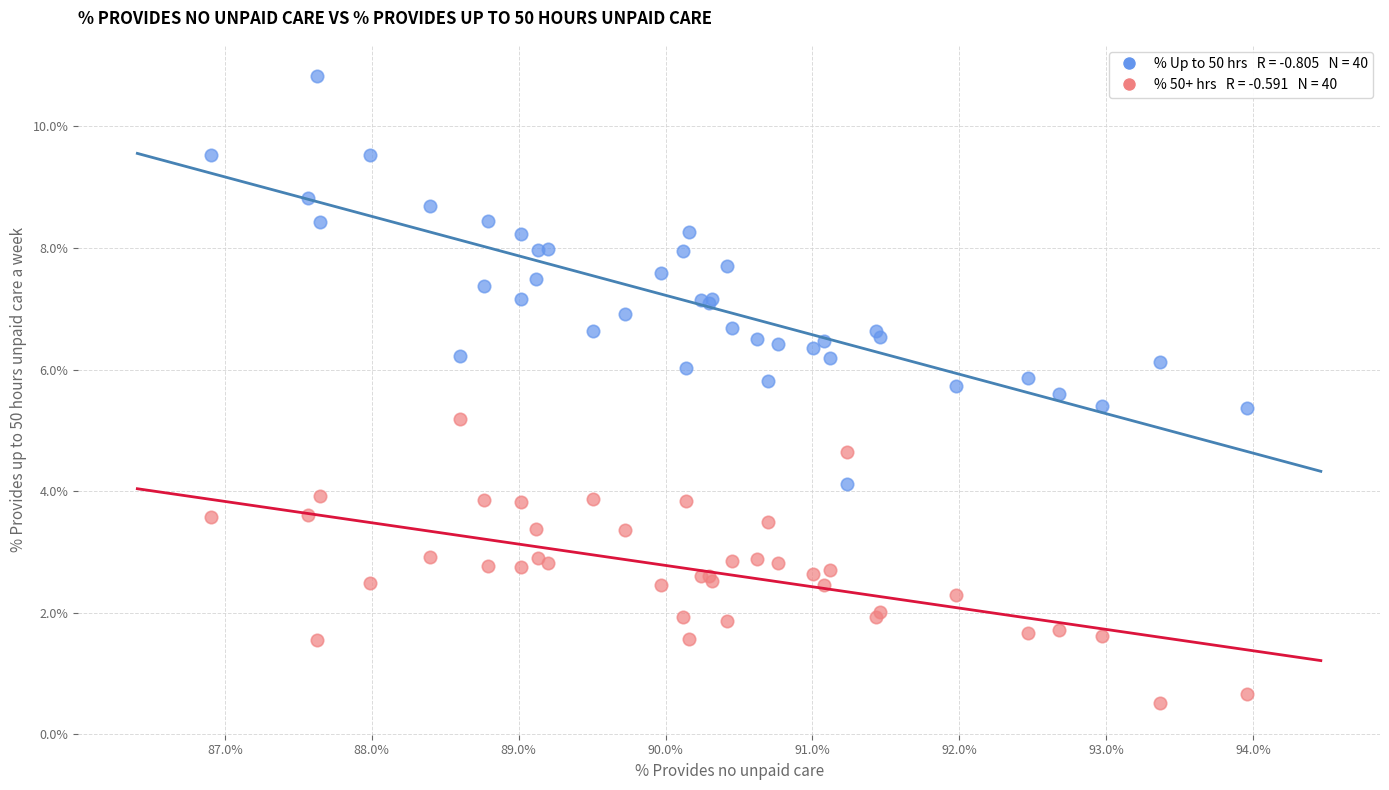

Across all series, what Y value is closest to 5?

5.2